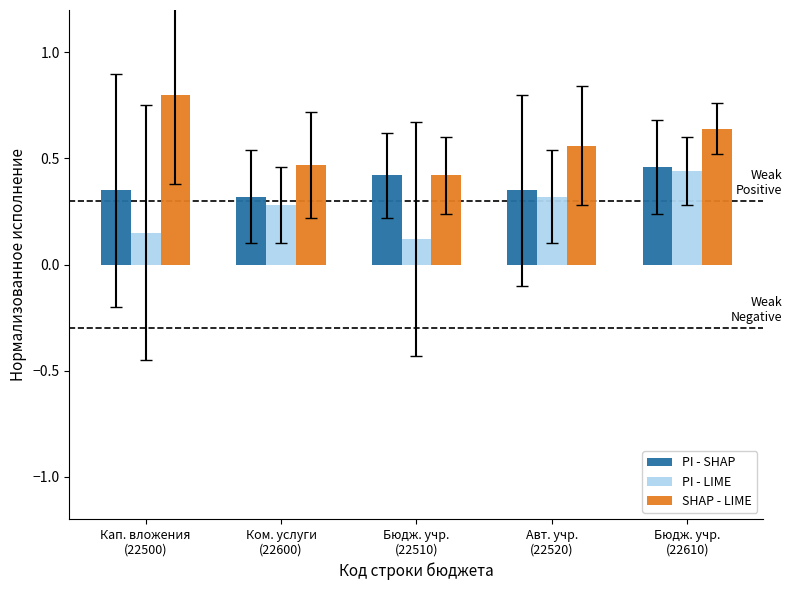

What is the greatest value displayed?

0.8